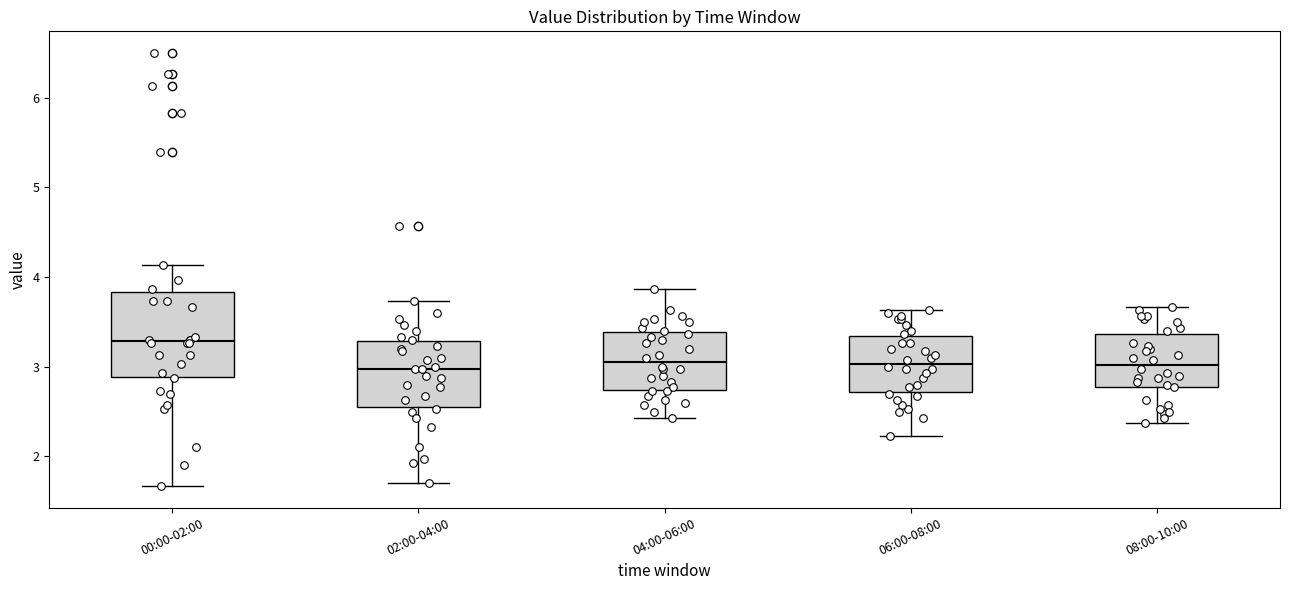

Reading left to right, transcribe this box plot: for each box, give where its median line is, the range the box spans, and where its two whiskers end, as read against the y-axis. The values are not printed on the chart, so give them approximately, as read against the axis.

00:00-02:00: median 3.3, box 2.9 to 3.8, whiskers 1.7 to 4.1
02:00-04:00: median 3.0, box 2.6 to 3.3, whiskers 1.7 to 3.7
04:00-06:00: median 3.1, box 2.7 to 3.4, whiskers 2.4 to 3.9
06:00-08:00: median 3.0, box 2.7 to 3.3, whiskers 2.2 to 3.6
08:00-10:00: median 3.0, box 2.8 to 3.4, whiskers 2.4 to 3.7